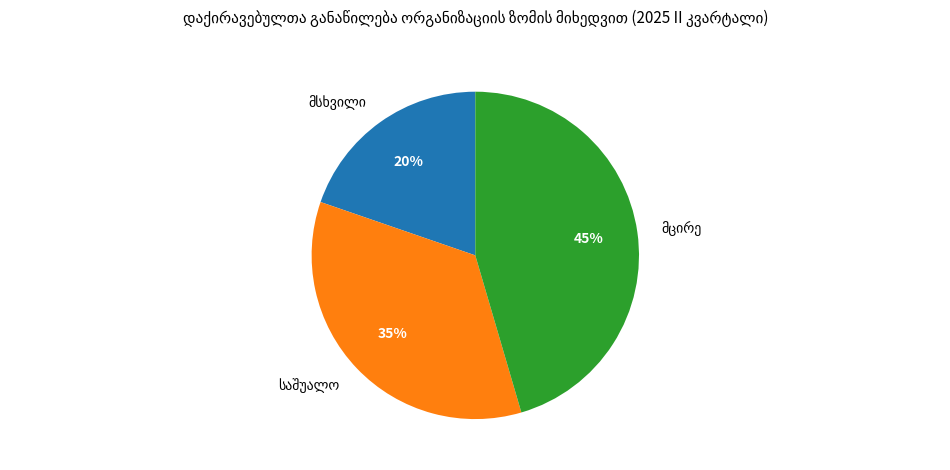

Does any single category account for the majority?

No